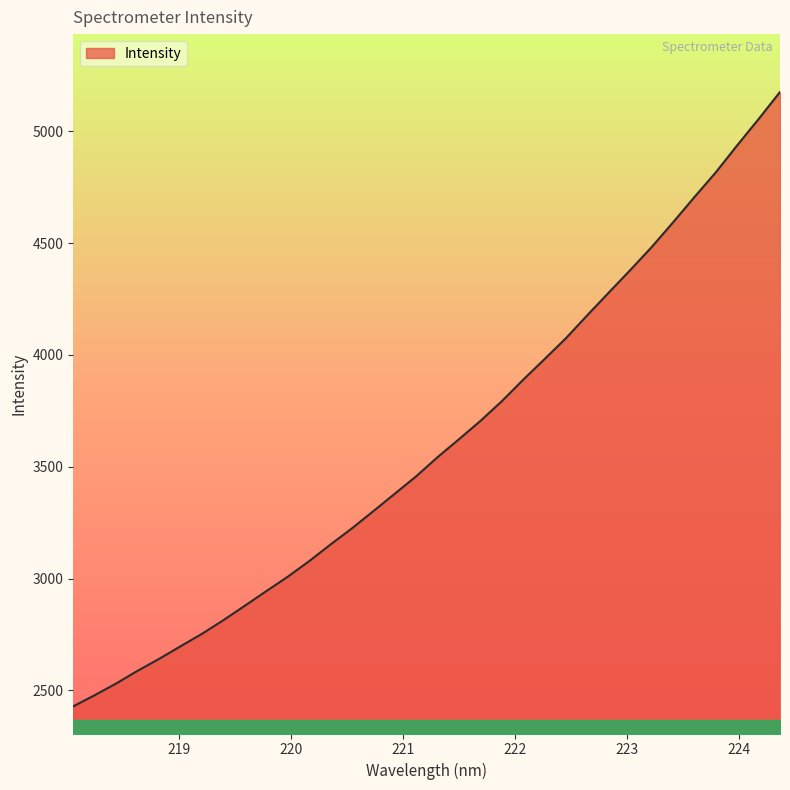

What is the difference between the maximum and minimum values?

2747.1